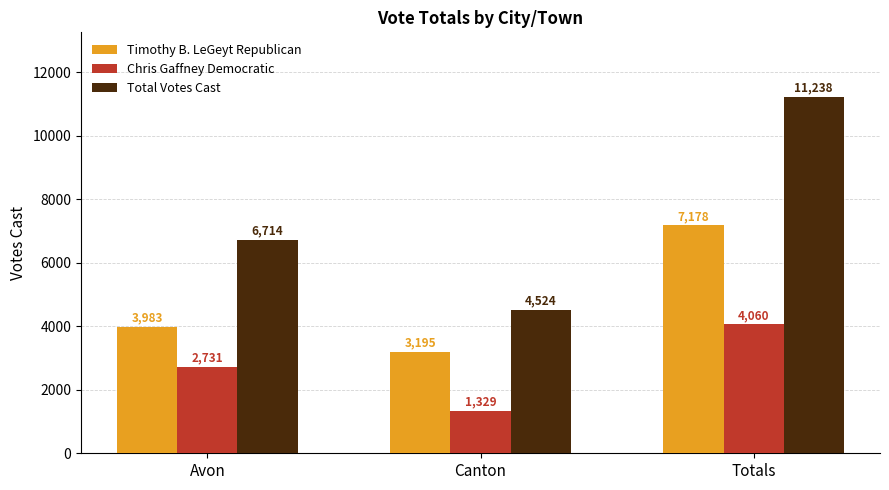

What is the total value across all series at Avon?

13428